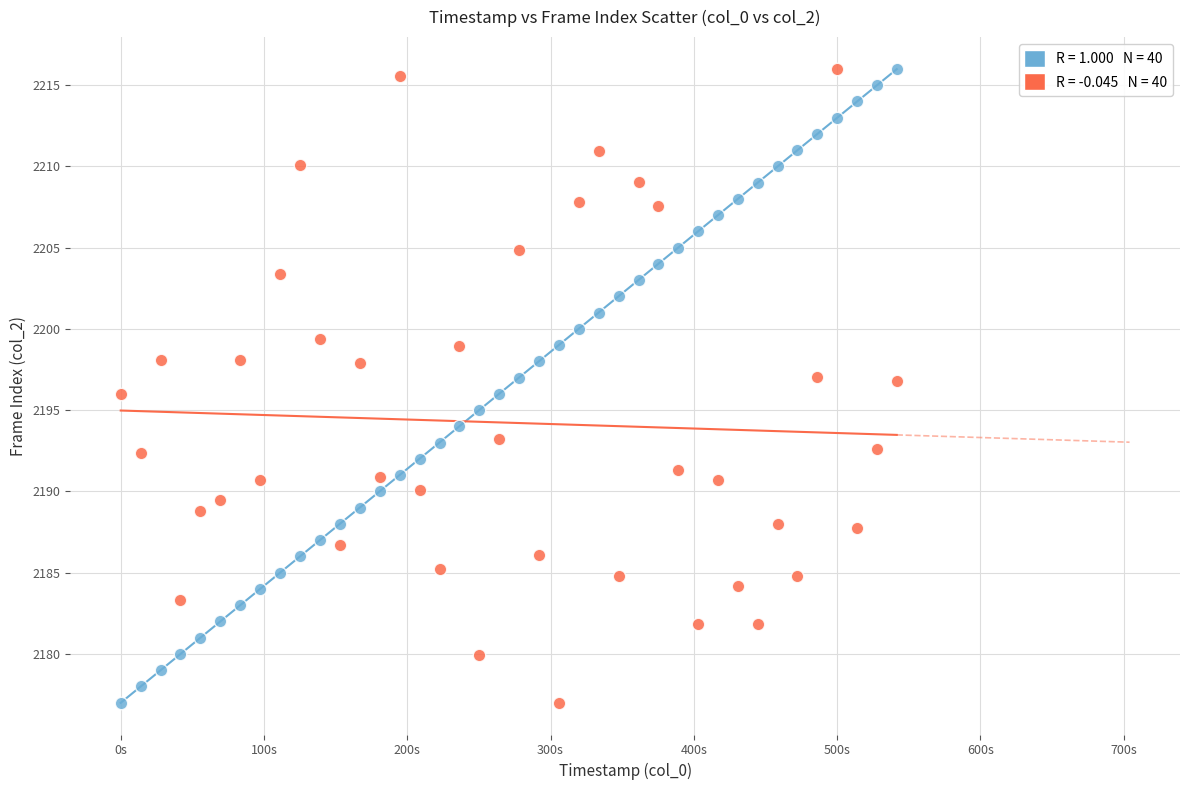

Across all data points, what is the range of X values (max minus min)?

541.6